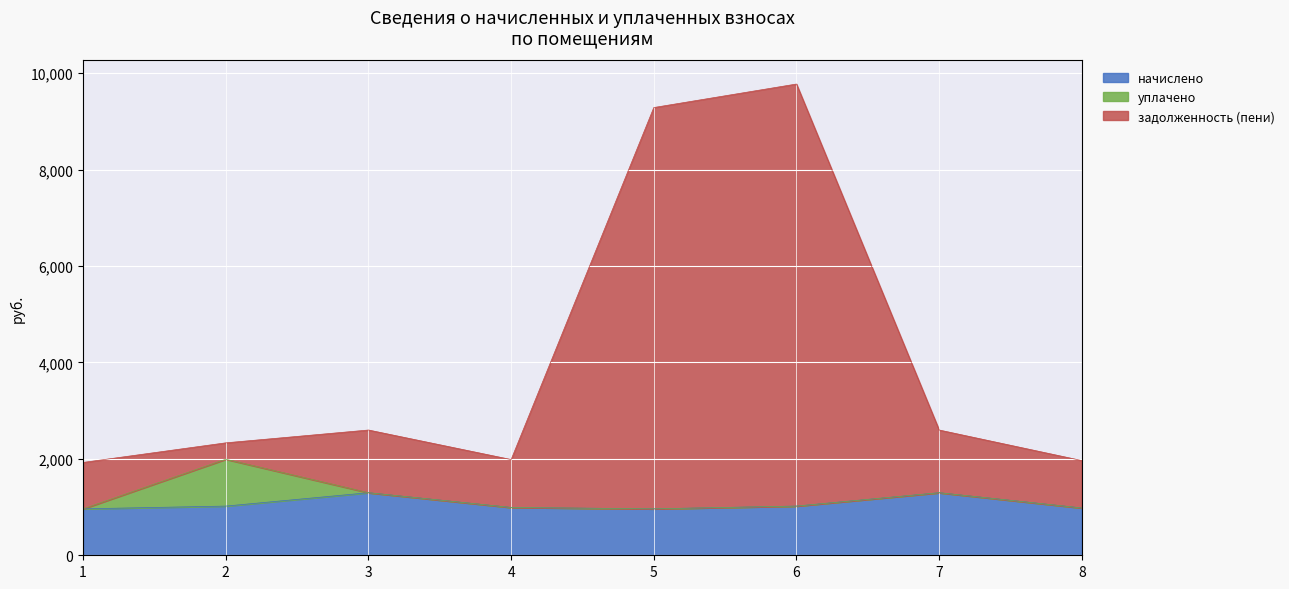

True or false: задолженность (пени) and начислено intersect in this chart.

False